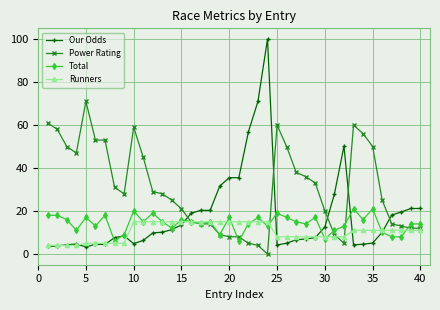

Which series has the widest spread of values?

Our Odds